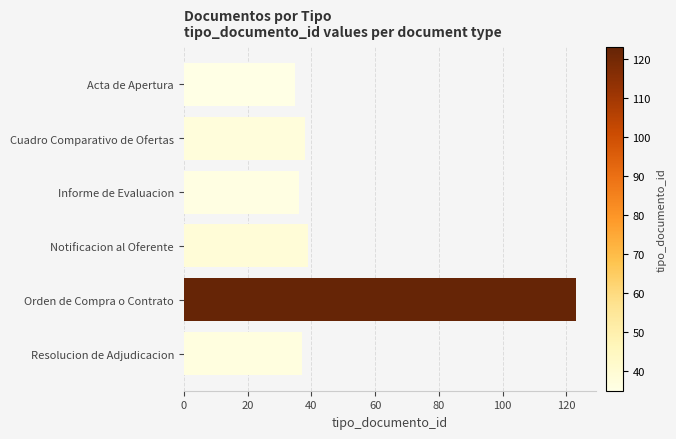

What is the difference between the second highest and minimum values?

4